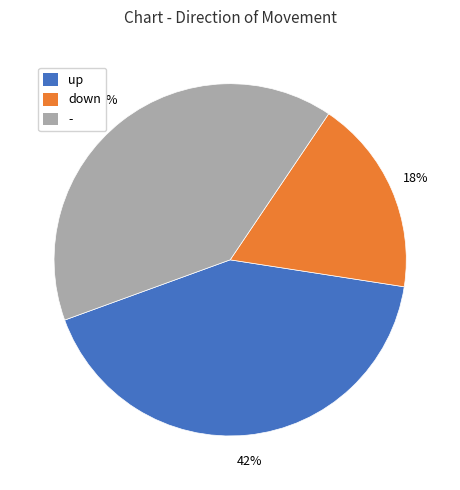

To the nearest percent, what is the average slice percentage?

33%